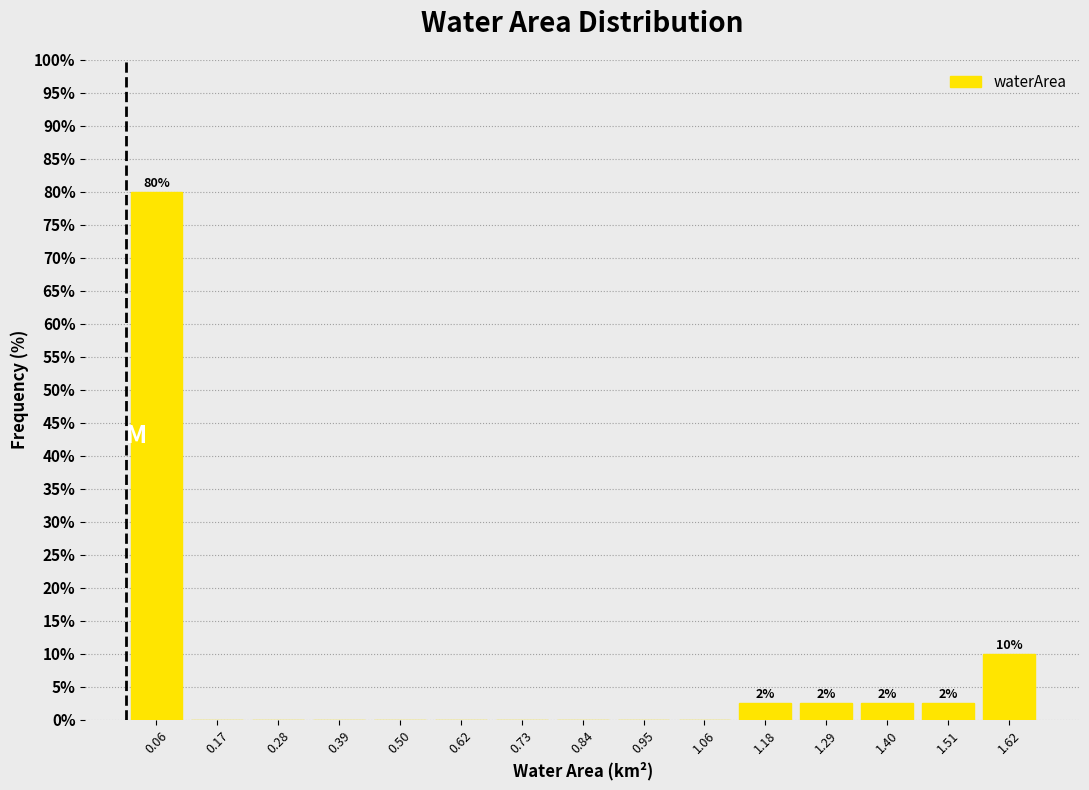

Which range on the x-axis has the tallest bar?

0.000 to 0.112